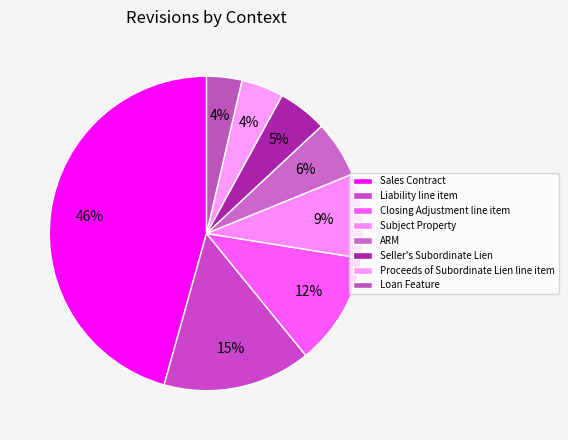

To the nearest percent, what portion does Subject Property represent?

9%